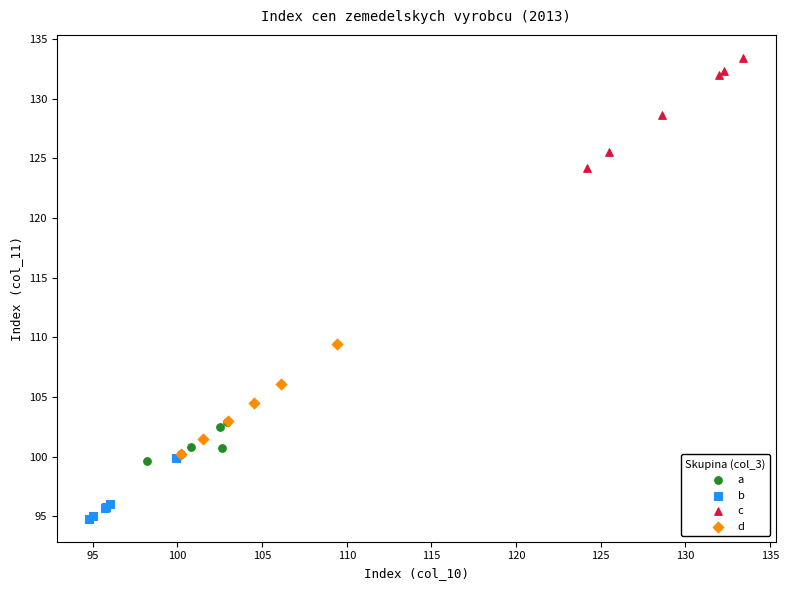

What are all the series names shown in the legend?

a, b, c, d